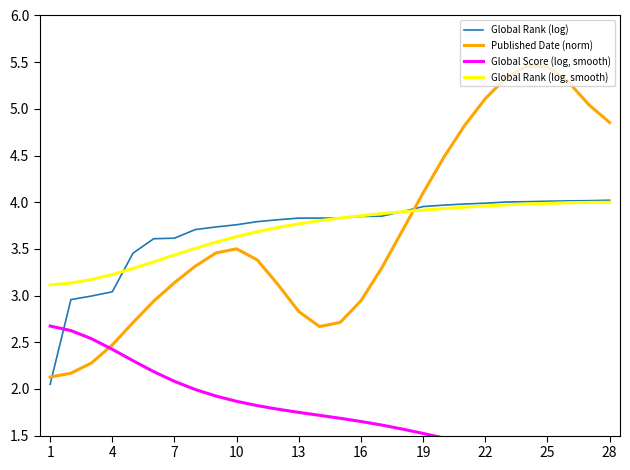

After their last crossing, which series has the higher values: Global Rank (log, smooth) or Published Date (norm)?

Published Date (norm)